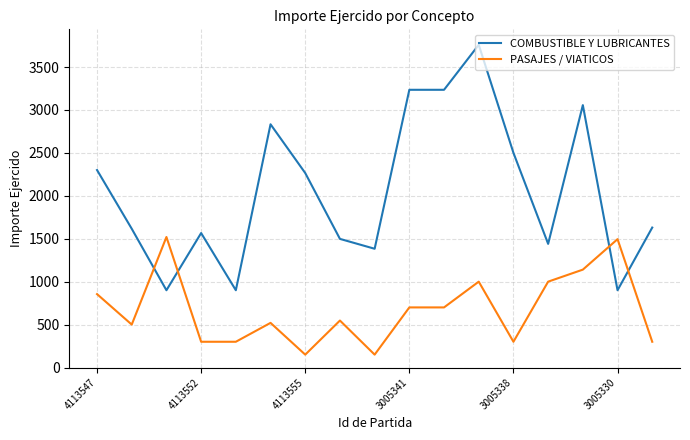

What is the average value of the COMBUSTIBLE Y LUBRICANTES series?

2059.7